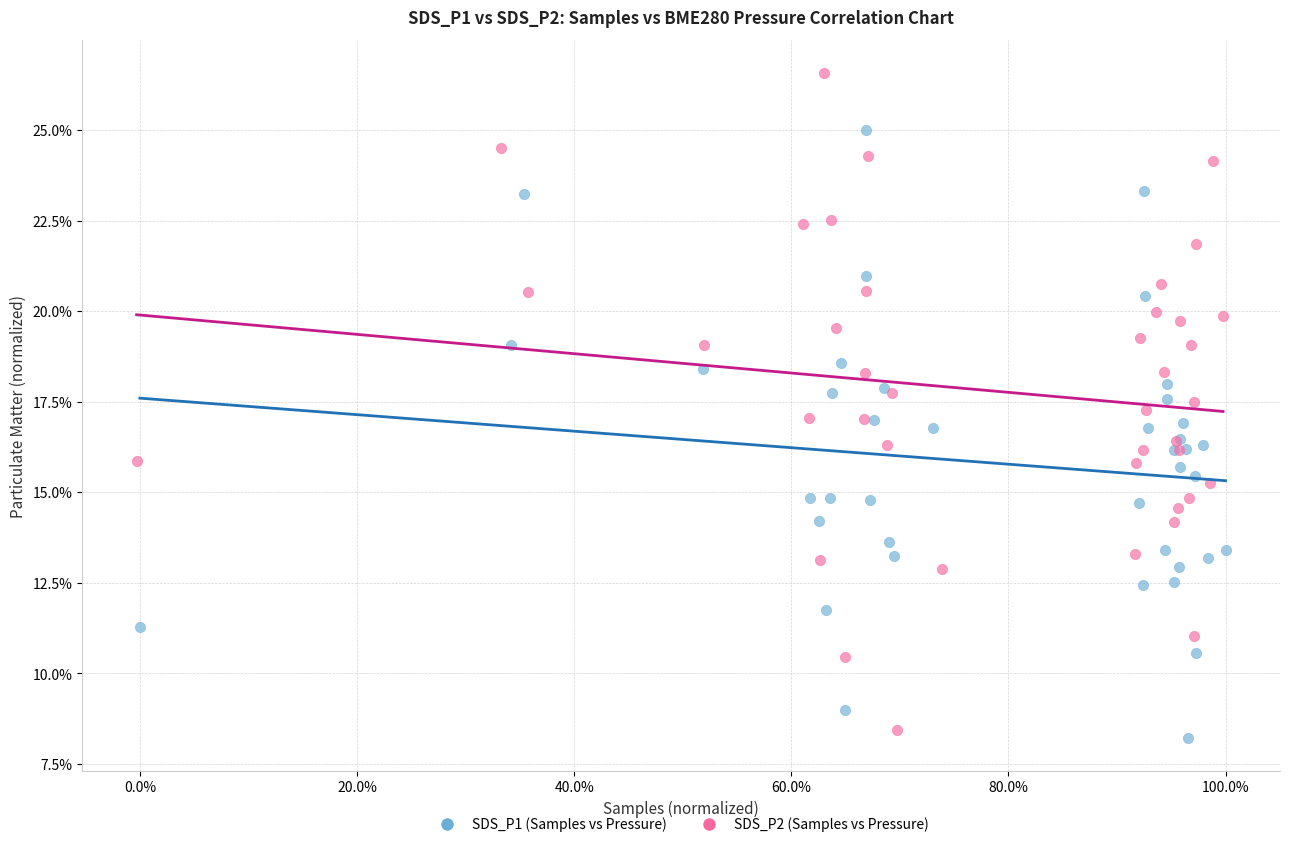

Which series has the widest spread of Y values?

SDS_P2 (Samples vs Pressure)